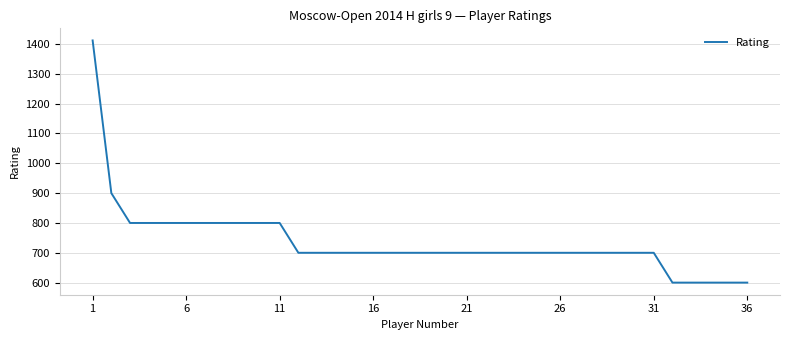

What is the difference between the maximum and minimum values?

812